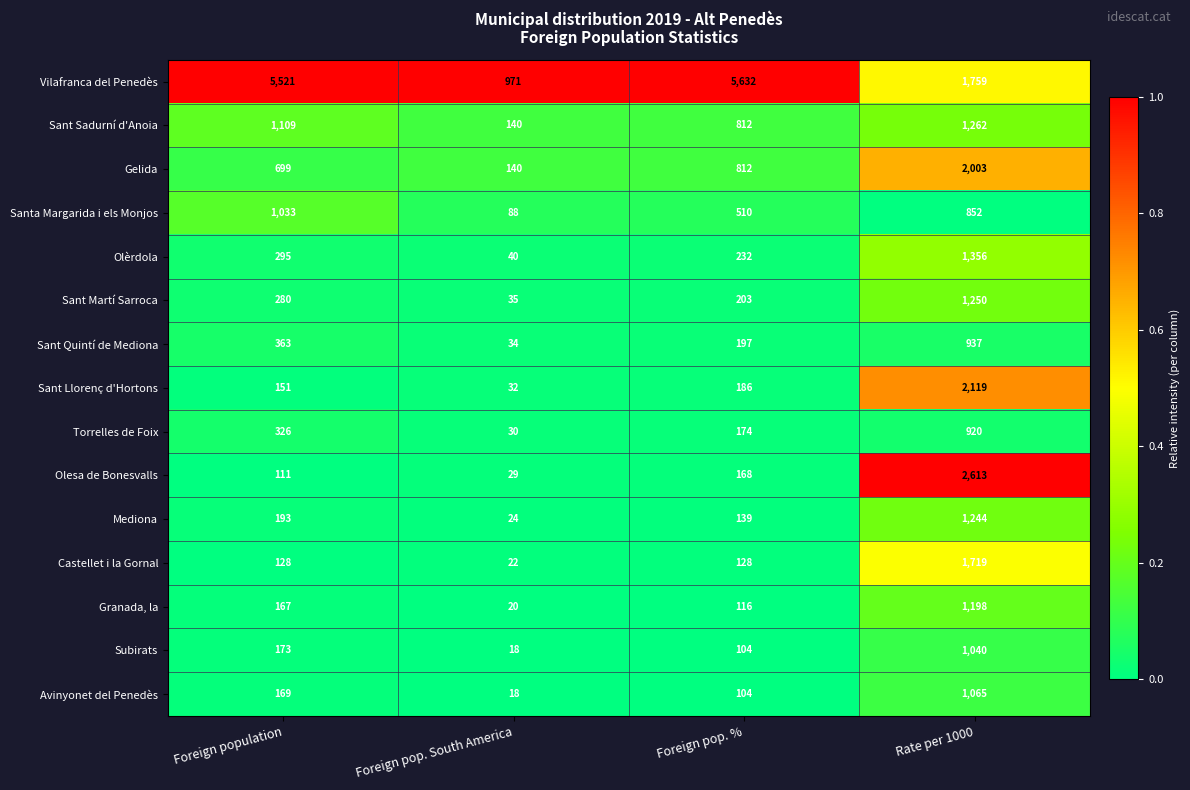

Which label corresponds to the smallest value in the chart?

Foreign pop. South America